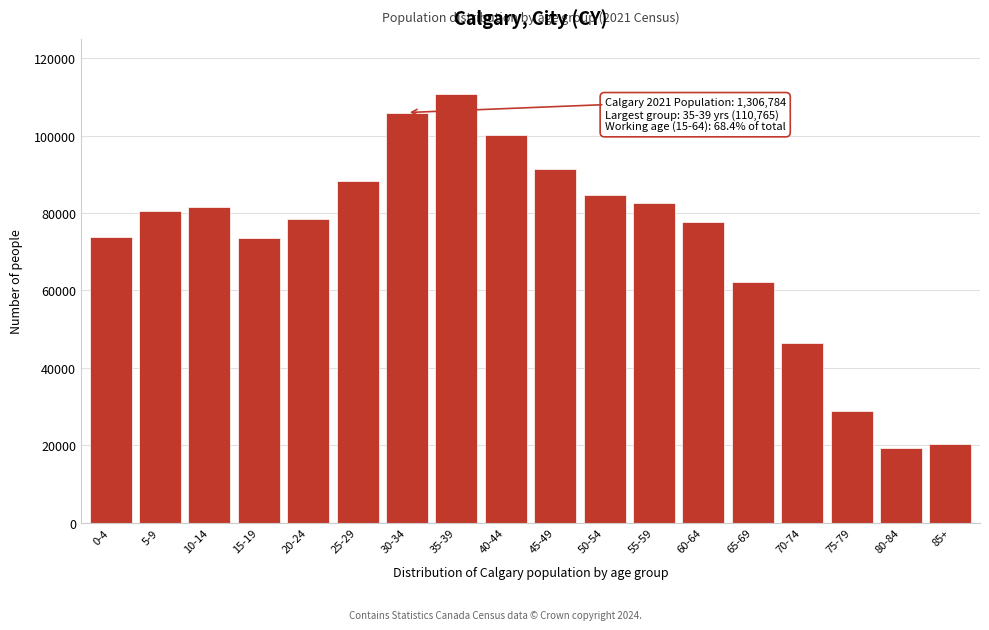

Is it true that the value at 10-14 is 120514?

False